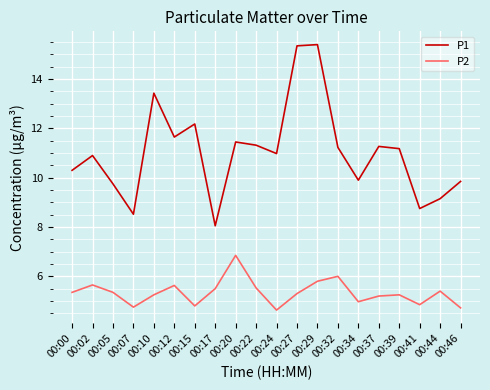

At which label does P2 first exceed 5?

00:00